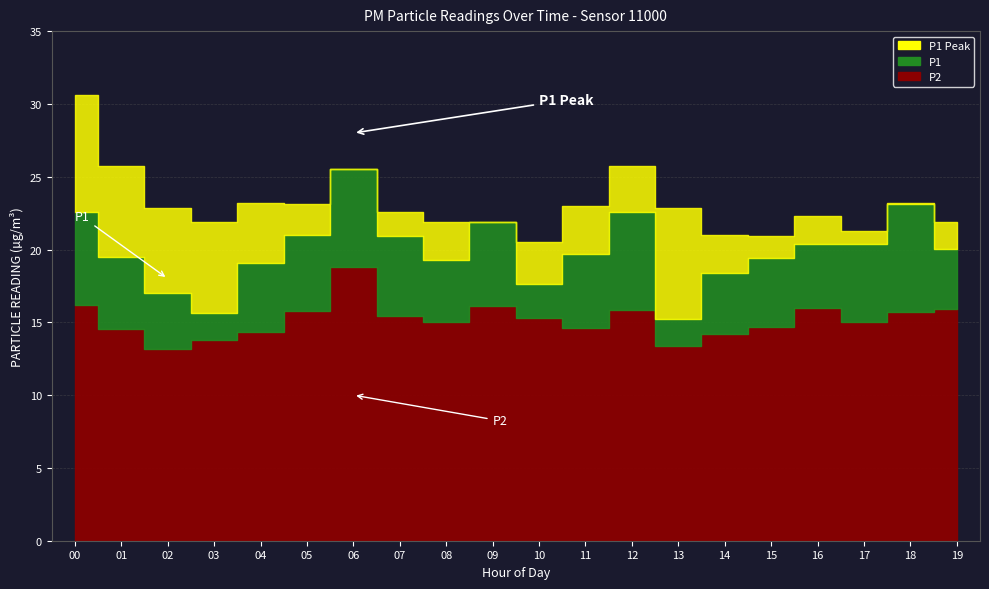

Where is P1 nearest to the value 20?

19